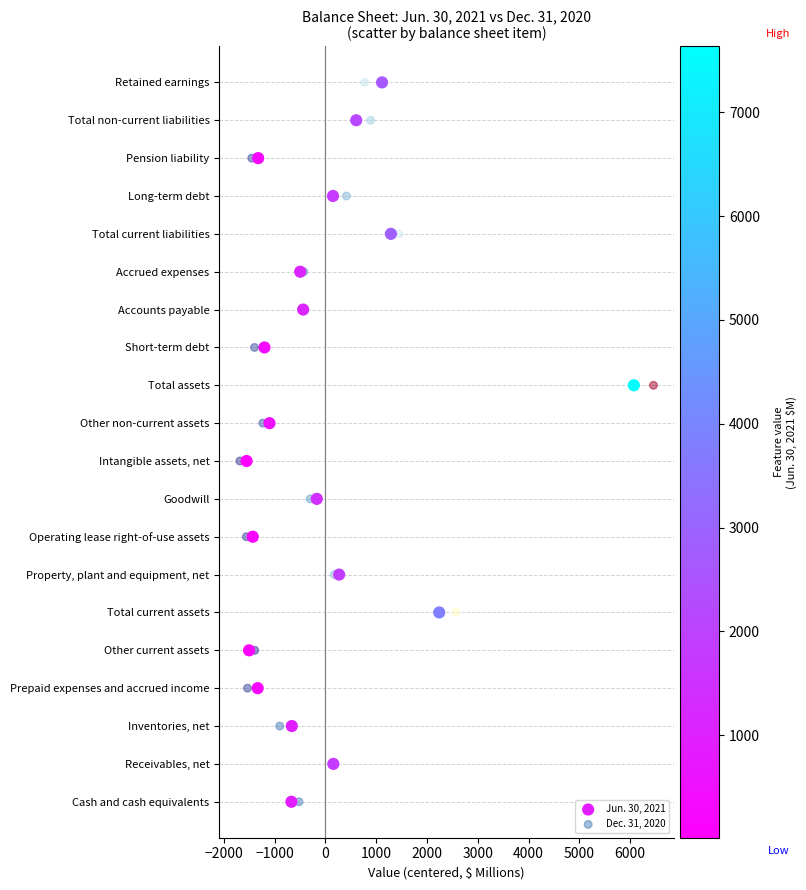

What are all the series names shown in the legend?

Jun. 30, 2021, Dec. 31, 2020